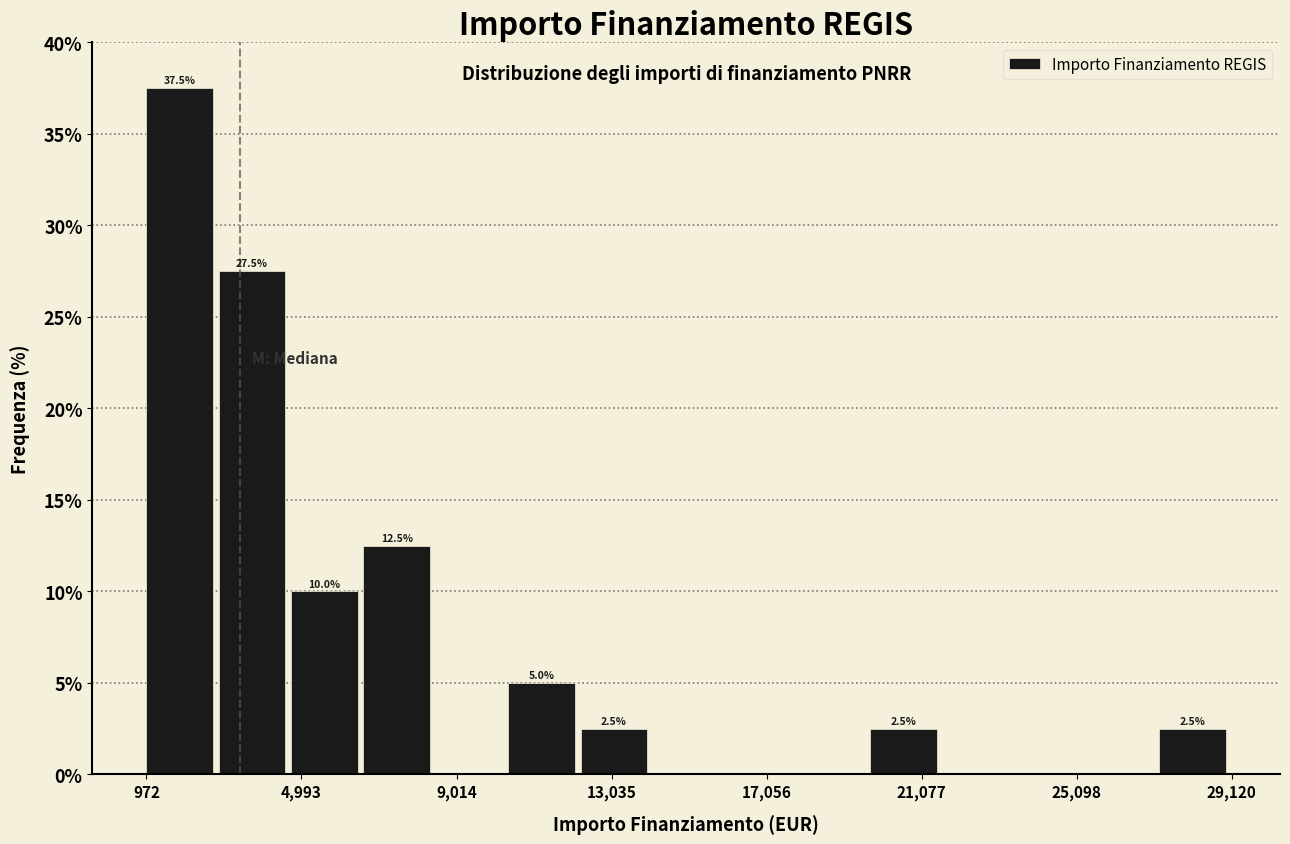

Read against the x-axis, roughly where is the centre of the tallest bar?

2000